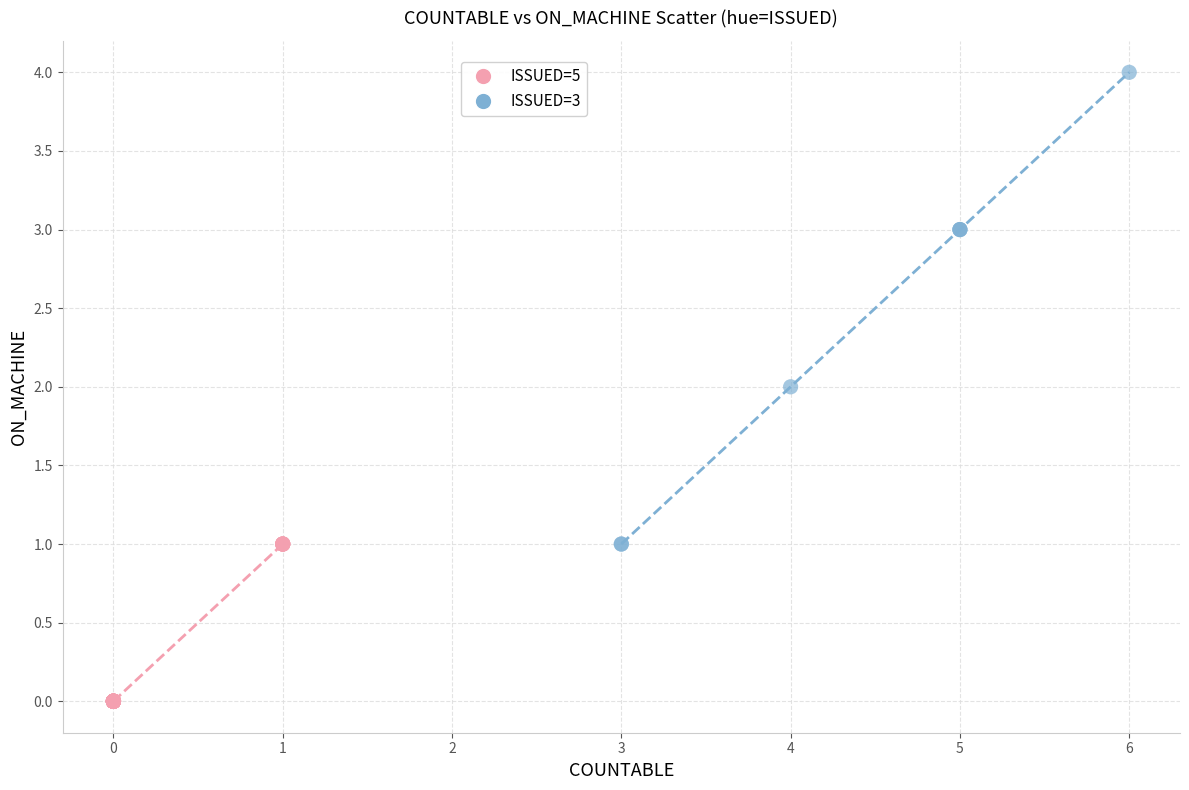

Which series reaches the maximum Y coordinate?

ISSUED=3